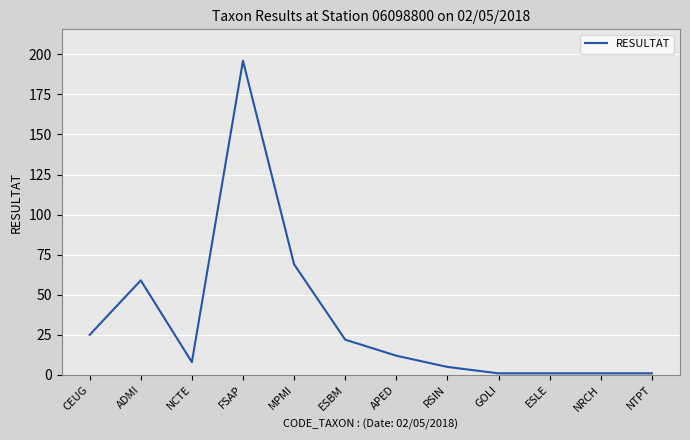

What position from the left is RSIN?

8